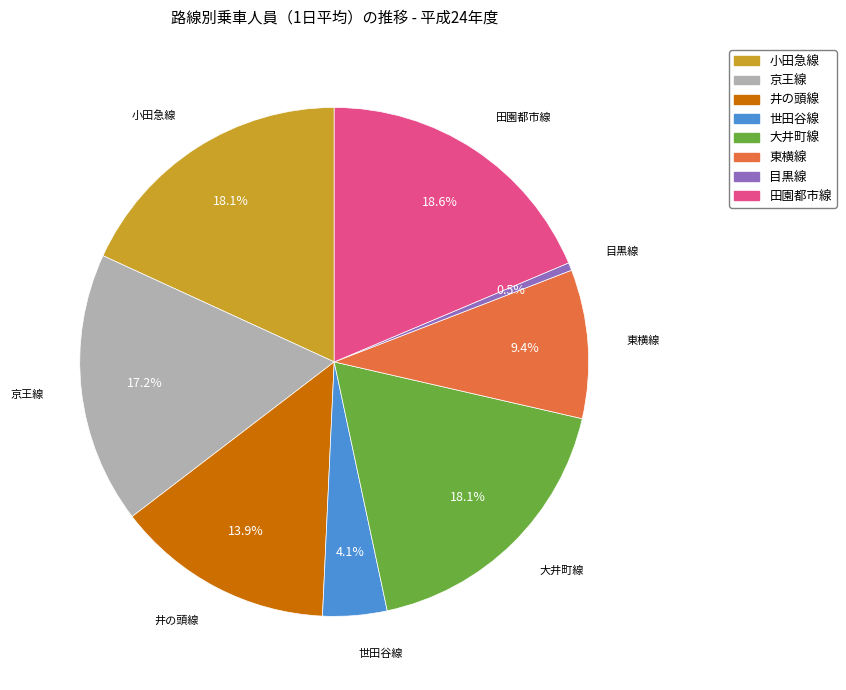

True or false: 小田急線 accounts for 18% of the total.

True